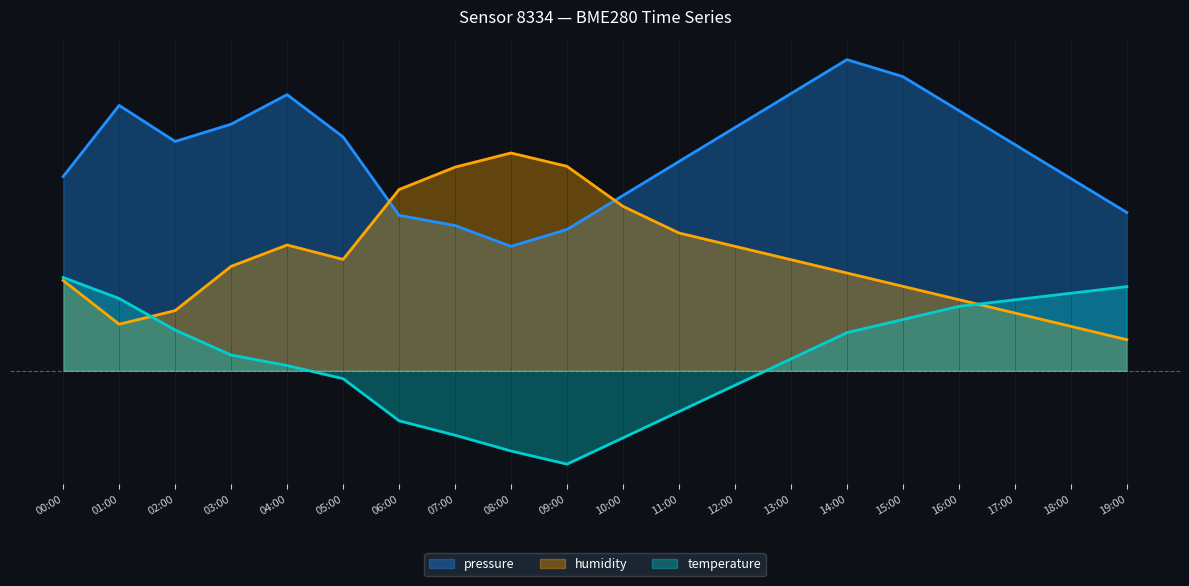

At which label does pressure reach its minimum?

08:00